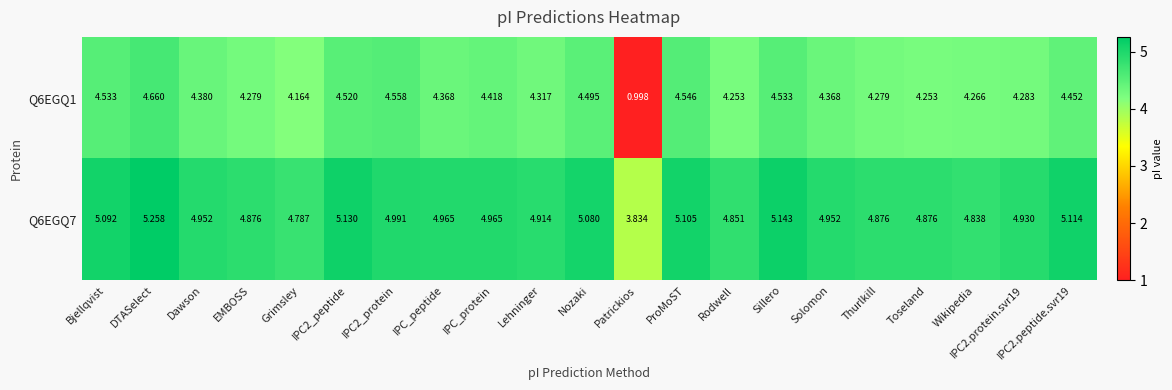

Which series has the largest total across all categories?

Q6EGQ7